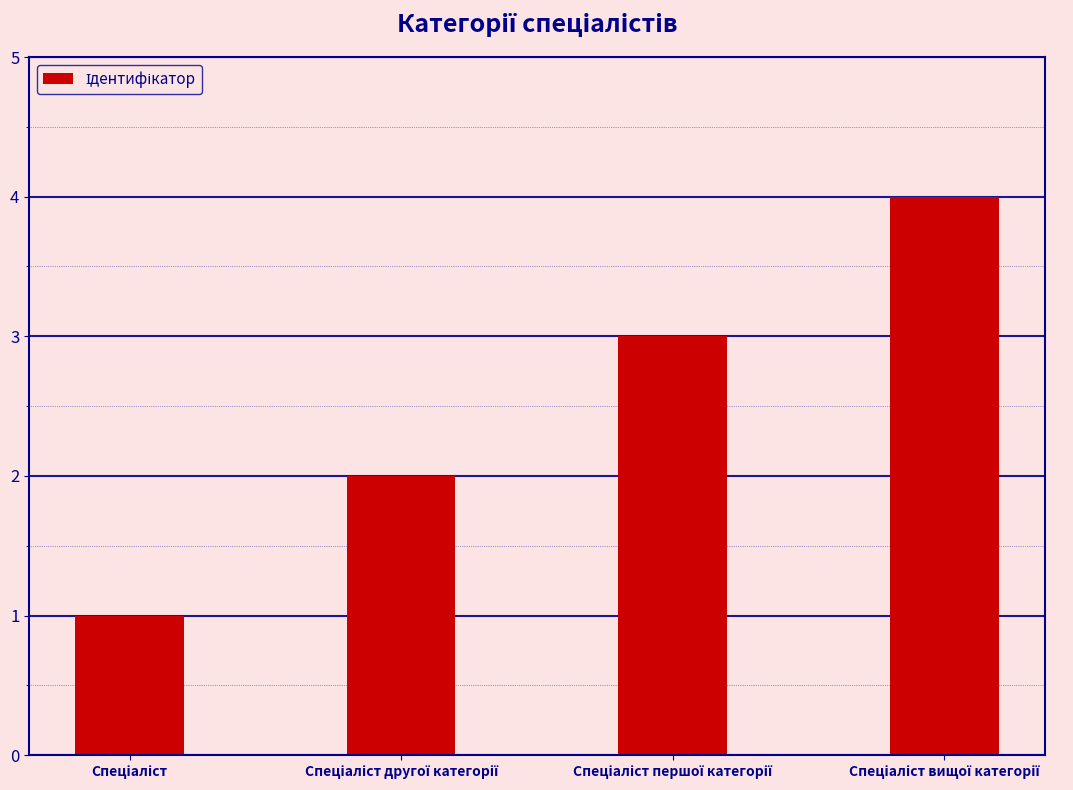

What is the sum of all values?

10